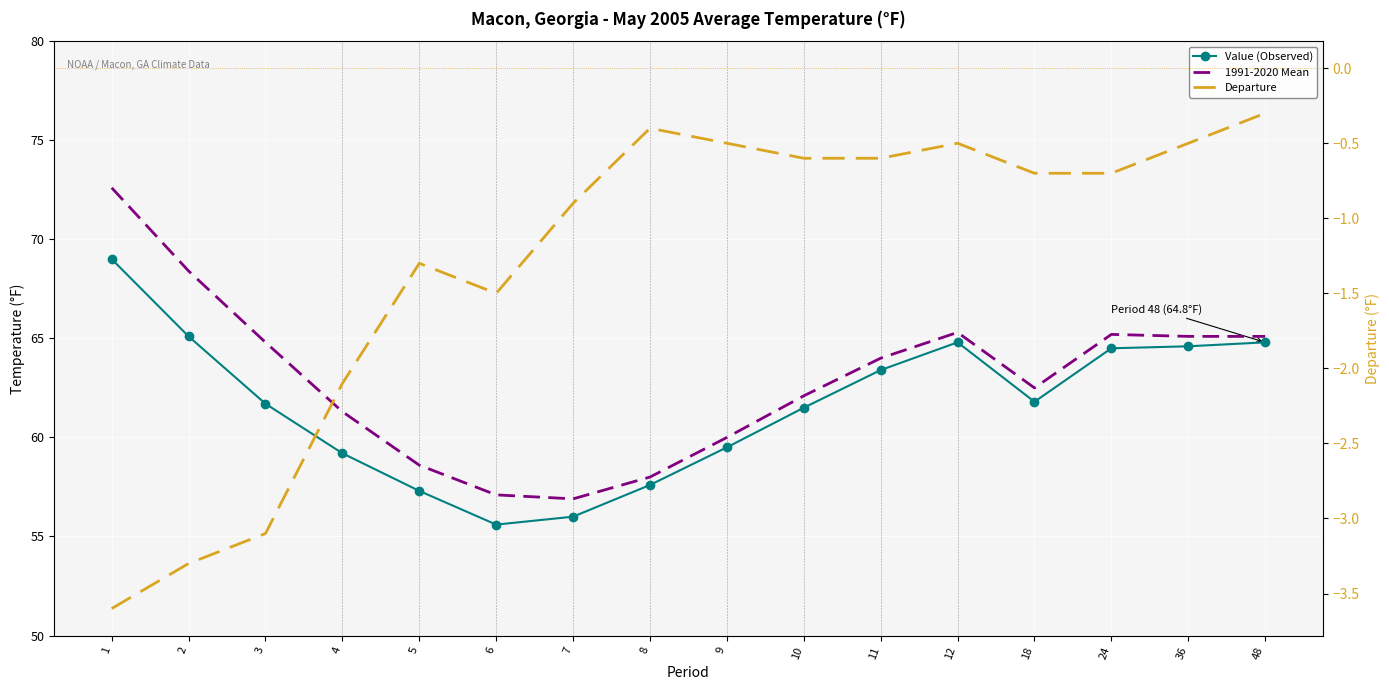

At how many categories does at least one series exceed 10?

16